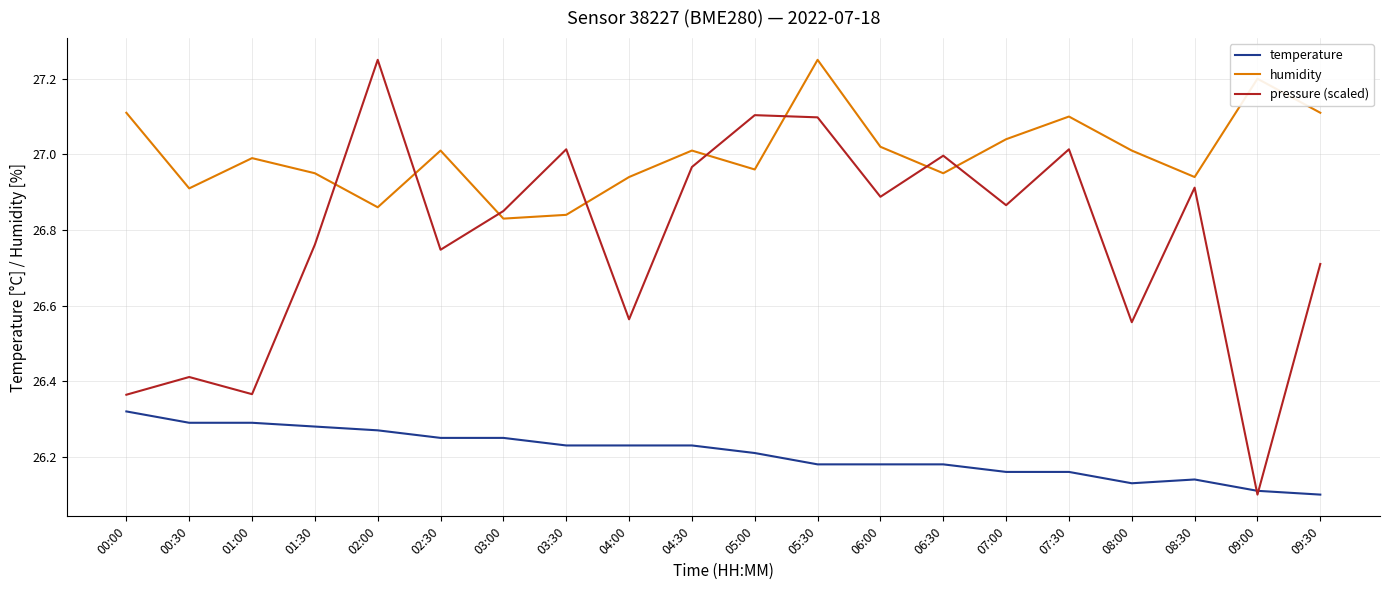

Which series ends up on top after the final intersection of pressure (scaled) and humidity?

humidity